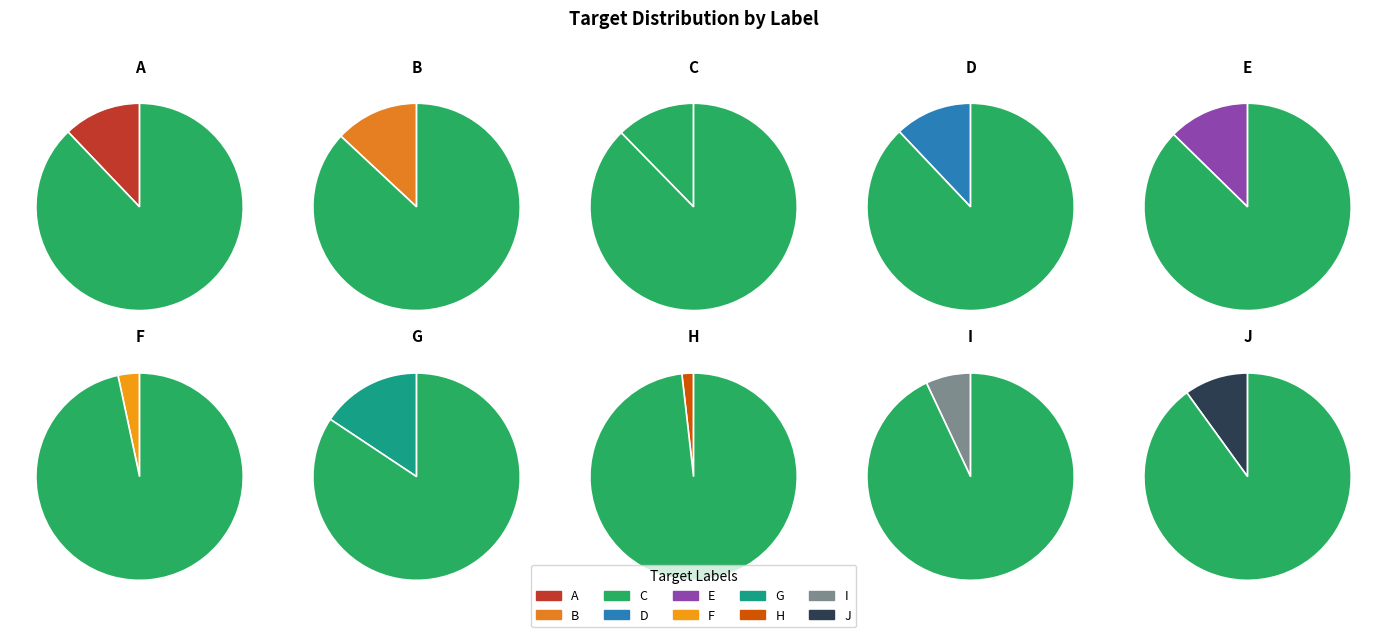

Which category has the biggest portion of the pie?

G